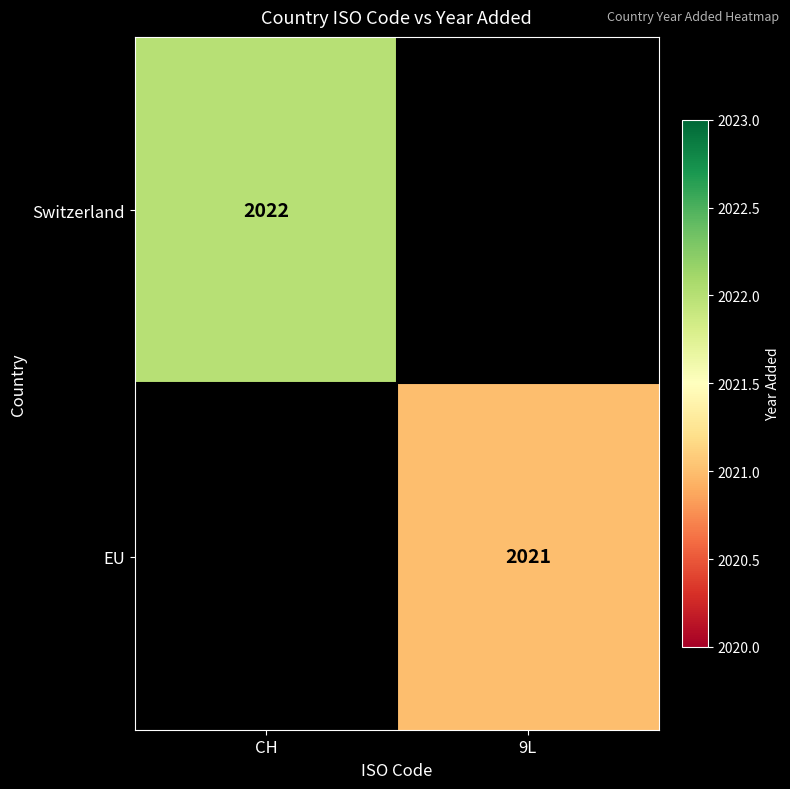

How many data points does each series have?

2